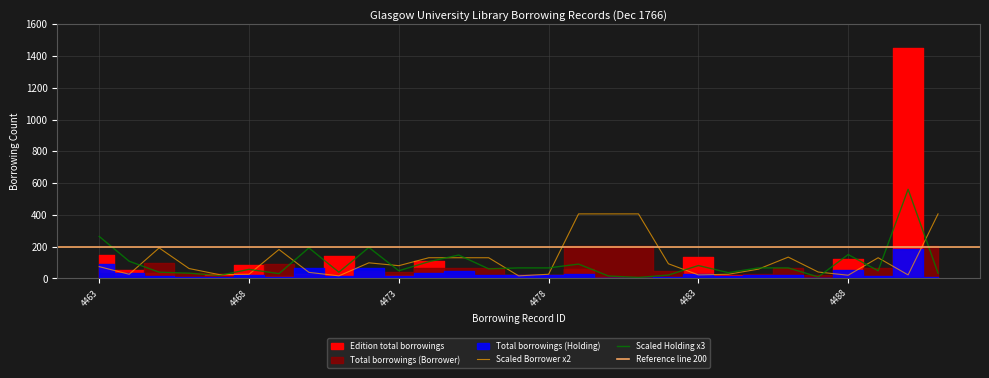

What is the value of the Total borrowings (Holding) point at the 3rd from the left?

39